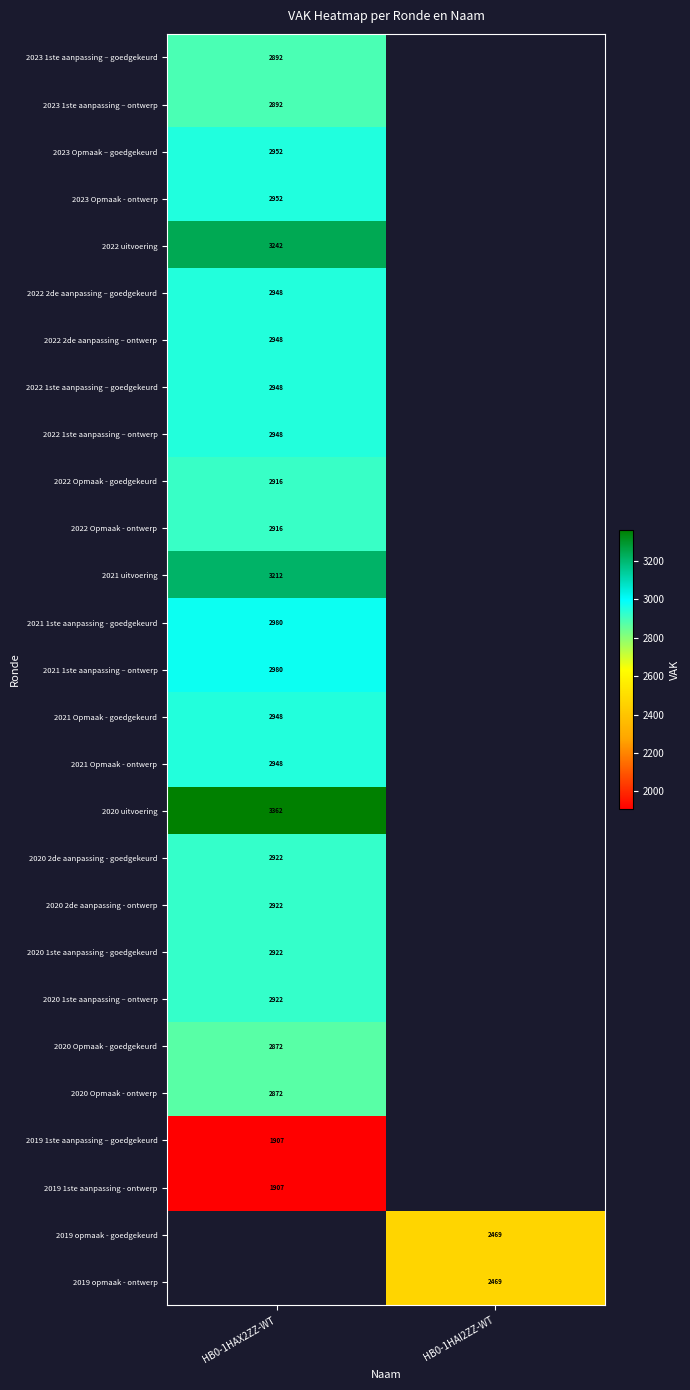

The value of 2022 2de aanpassing – ontwerp at HB0-1HAX2ZZ-WT is 5185. True or false?

False